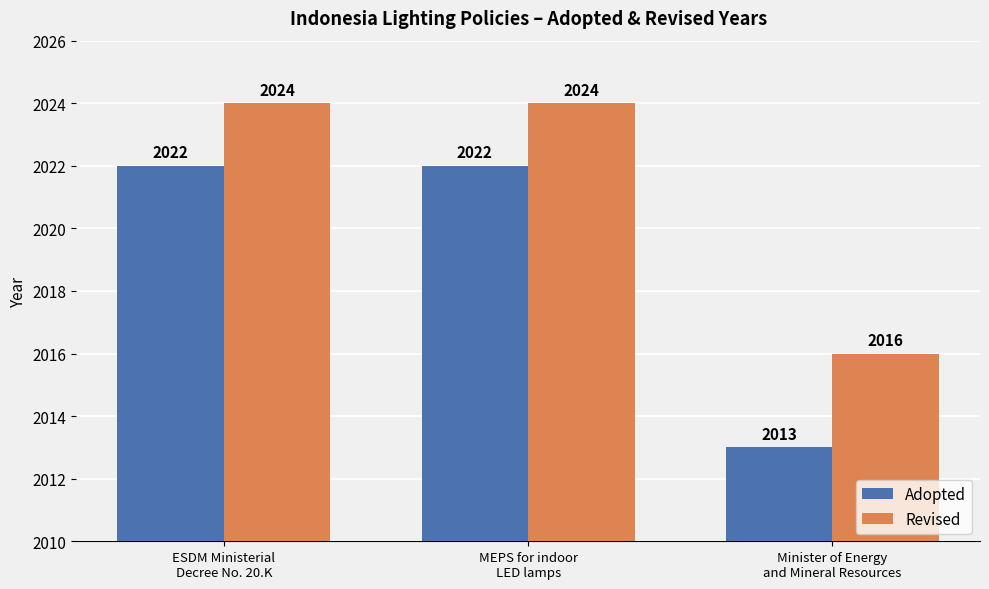

Is the value of Adopted at ESDM Ministerial
Decree No. 20.K greater than the value of Revised at ESDM Ministerial
Decree No. 20.K?

No